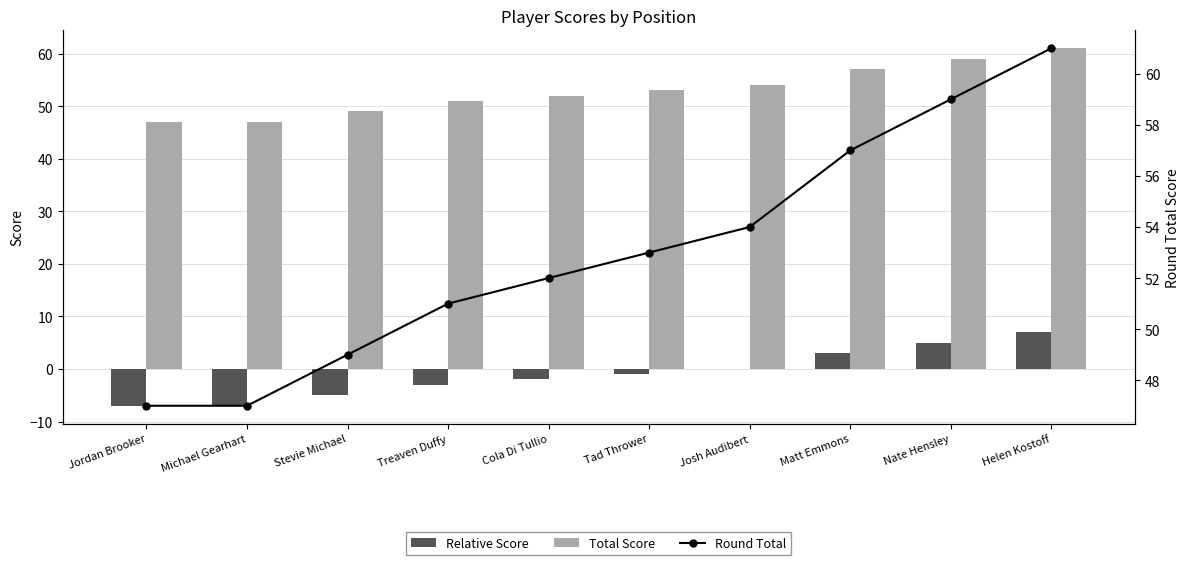

At Jordan Brooker, list the series in order from largest to smallest.

Total Score, Round Total, Relative Score